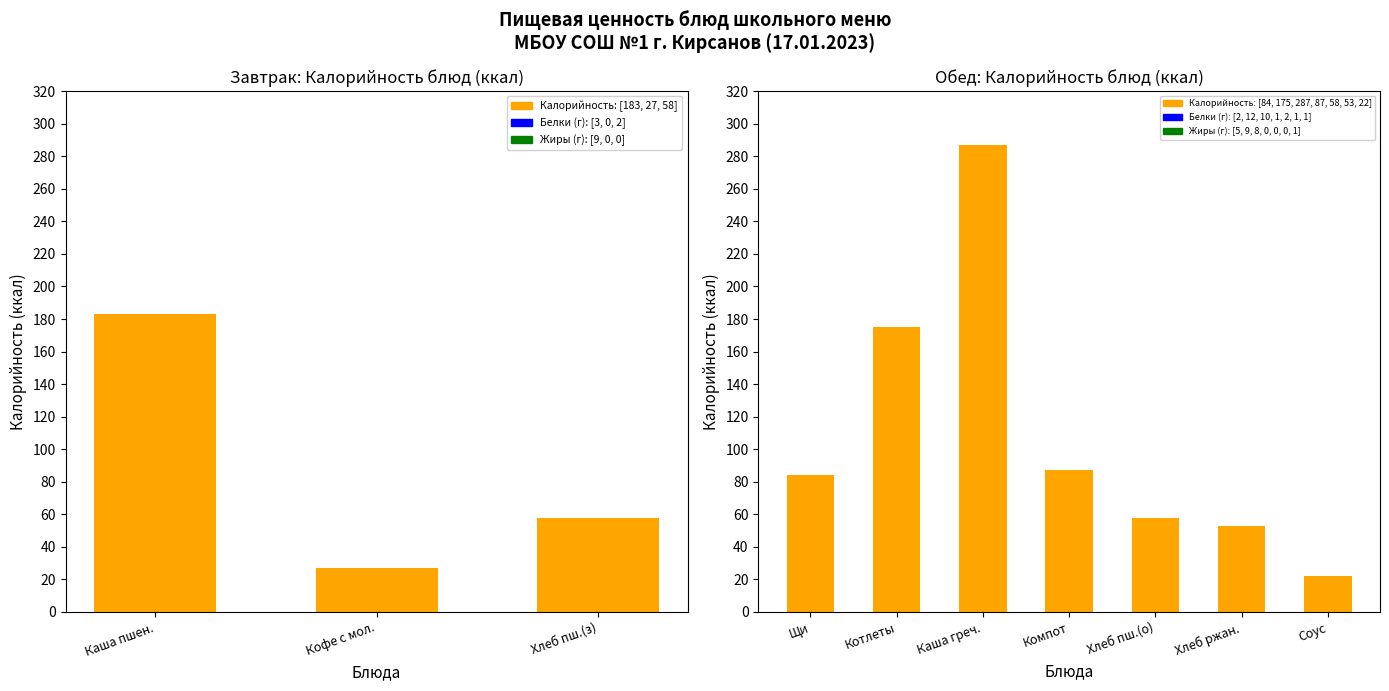

The value of Белки at Соус красный основной is 1. True or false?

True